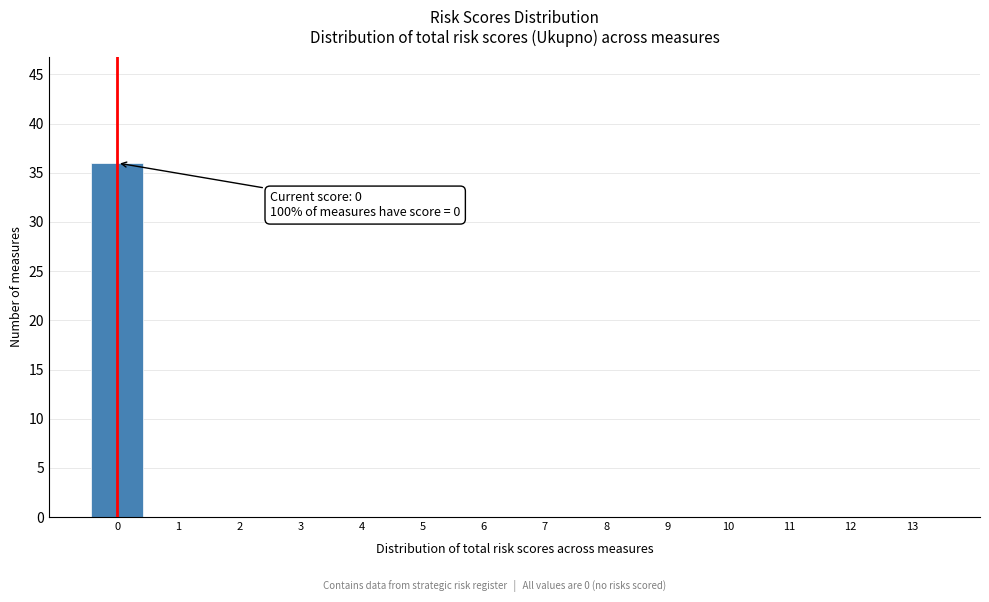

Reading left to right, transcribe all the data shown in this chart.

0=36	1=0	2=0	3=0	4=0	5=0	6=0	7=0	8=0	9=0	10=0	11=0	12=0	13=0